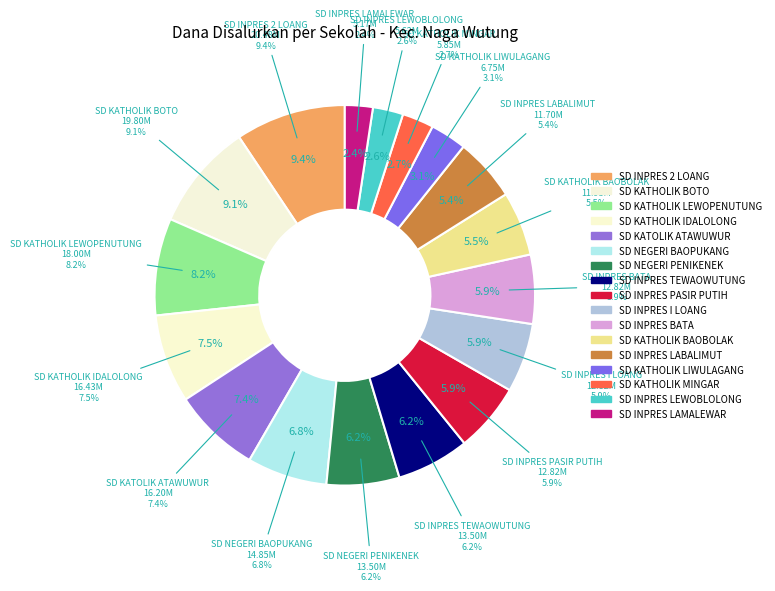

Which has a higher value, SD INPRES I LOANG or SD INPRES LABALIMUT?

SD INPRES I LOANG